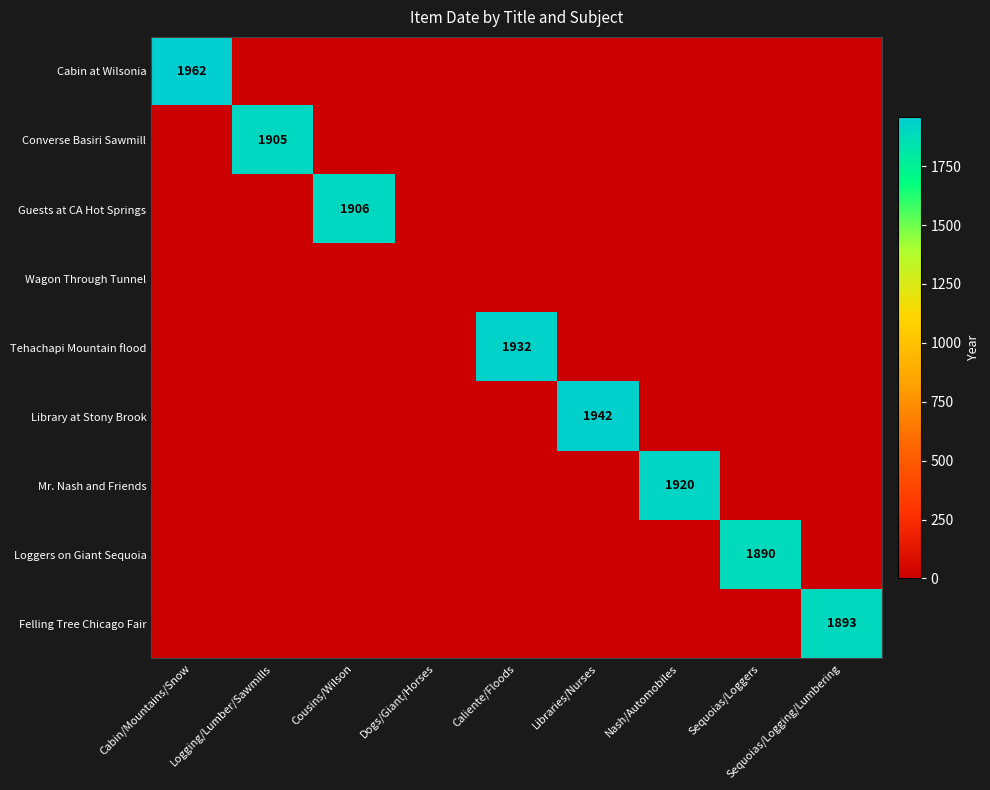

What is the maximum value shown in the chart?

1962